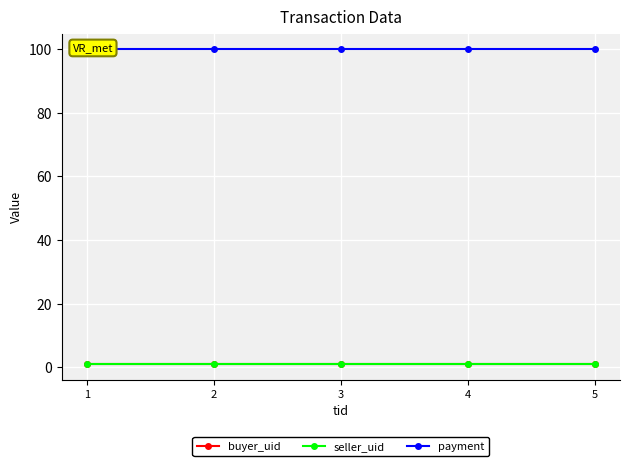

How many lines are shown in the chart?

3